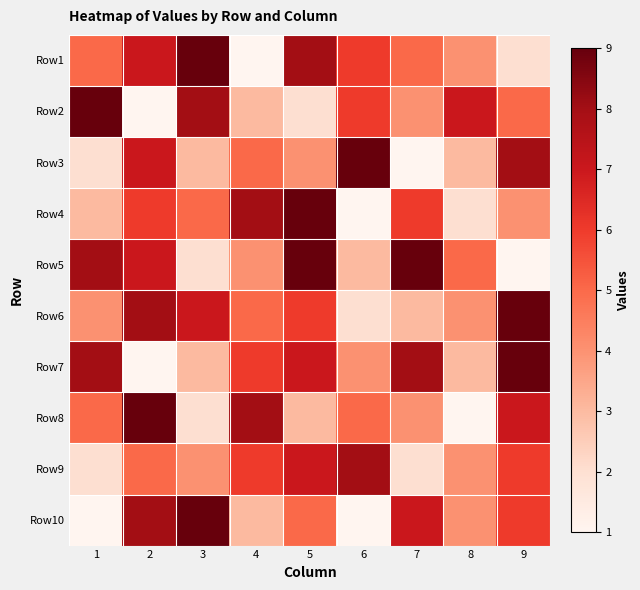

What is the difference between the highest and lowest values at 2?

8